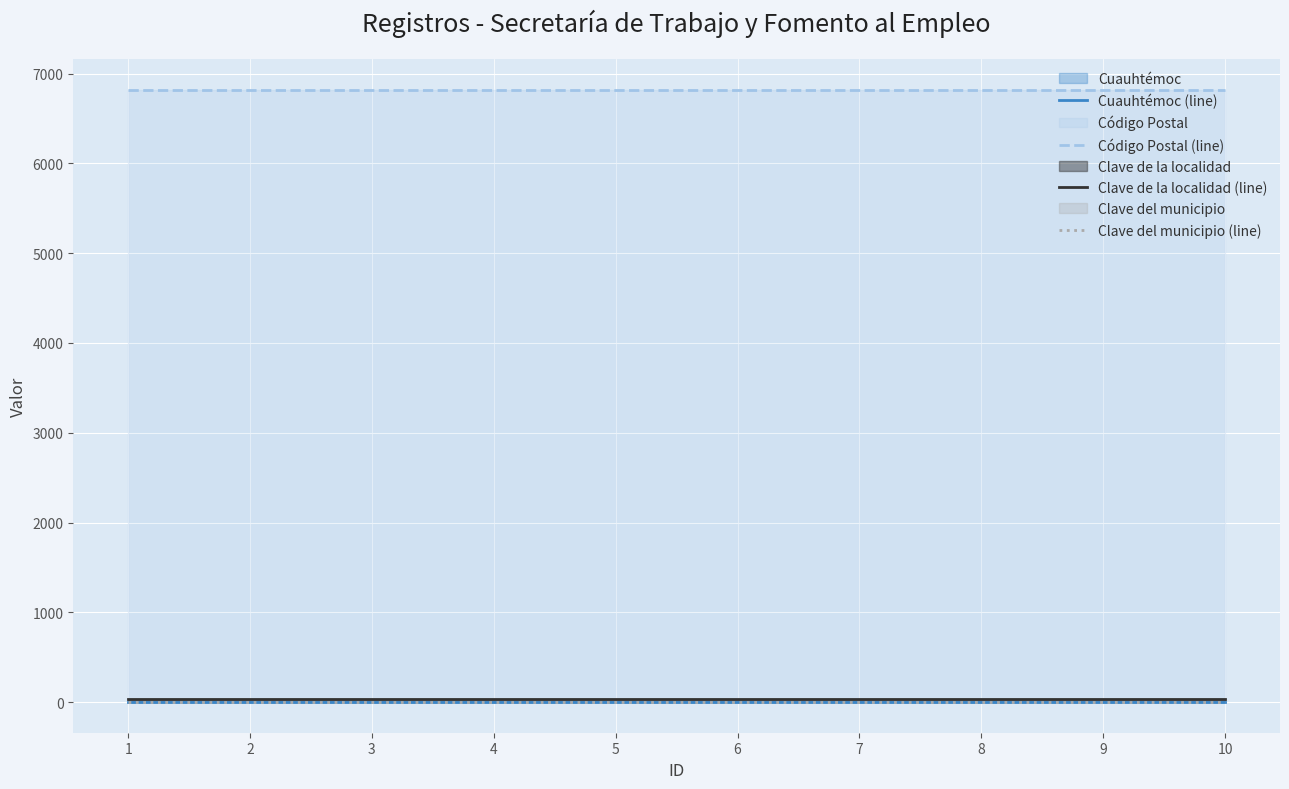

The value of Clave de la localidad (line) at 1 is 31. True or false?

True